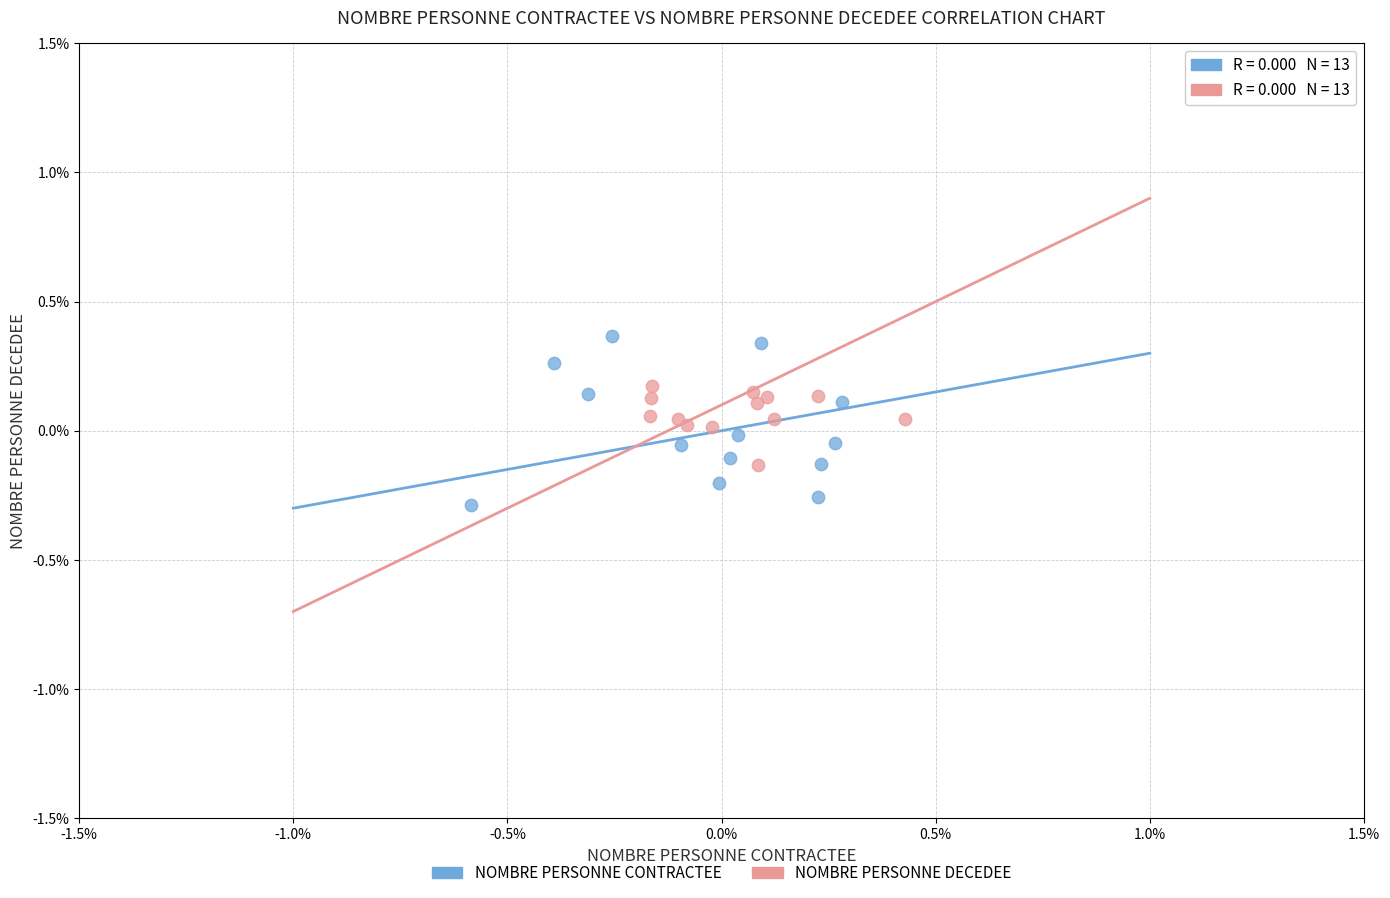

Which series reaches the minimum Y coordinate?

NOMBRE PERSONNE CONTRACTEE